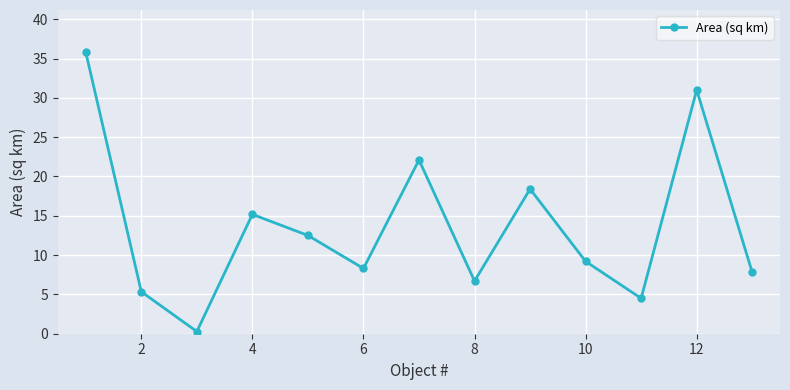

True or false: there are more than 2 points higher than both neighbors.

True